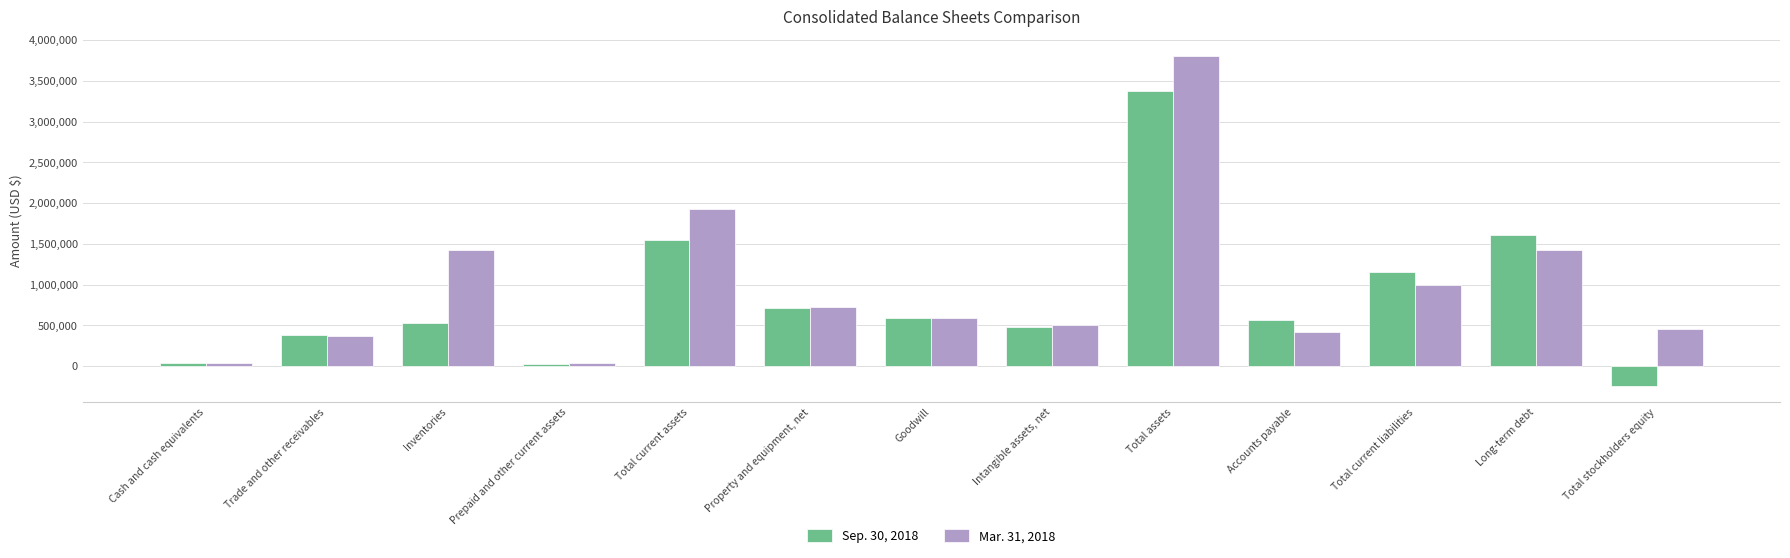

Where is Sep. 30, 2018 nearest to the value 1568666?

Total current assets